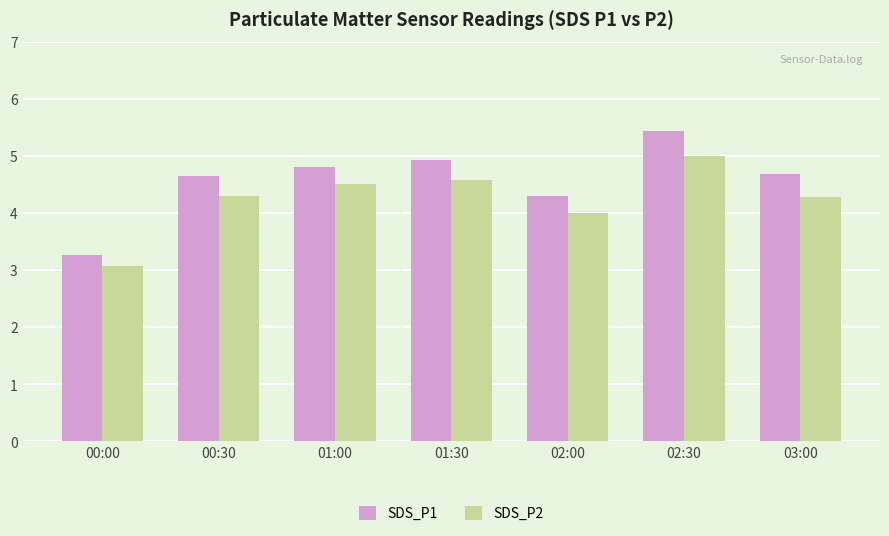

Which series has the widest spread of values?

SDS_P1